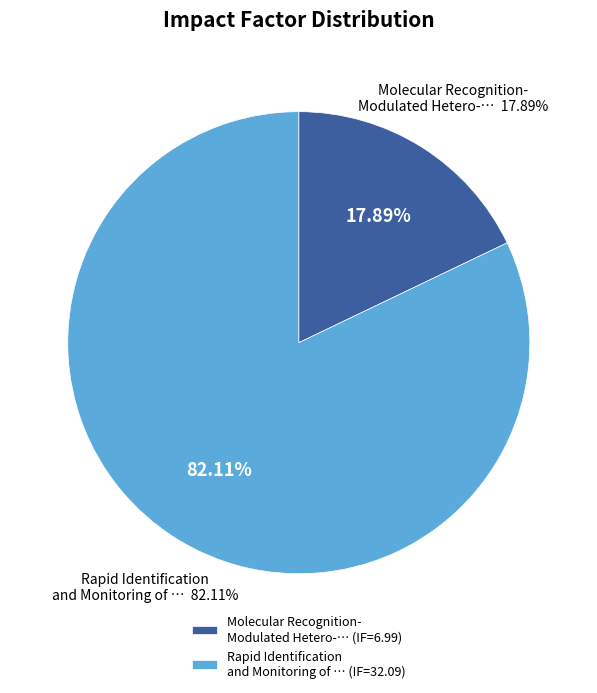

The Rapid Identification and Monitoring of slice represents 73% of the pie. True or false?

False